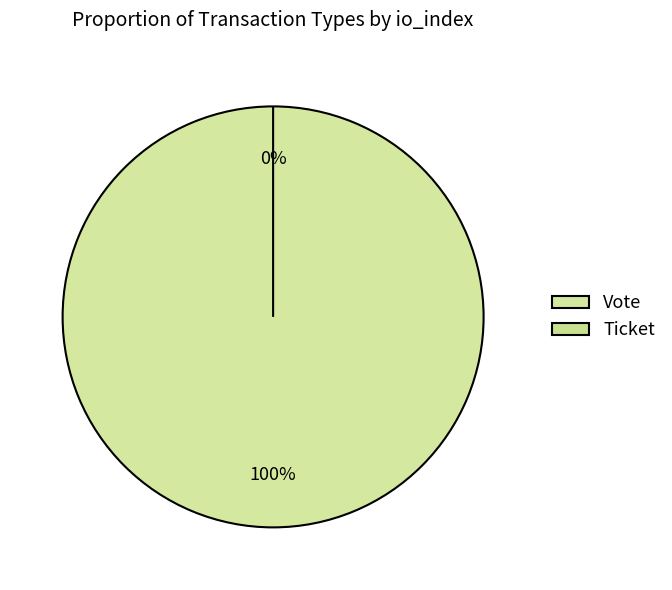

To the nearest percent, what percentage of the pie is Vote?

100%